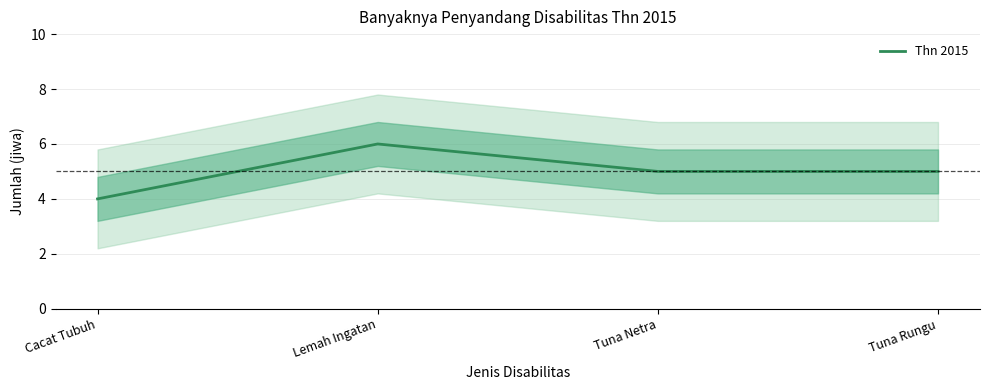

What is the difference between the values at Lemah Ingatan and Tuna Netra?

1